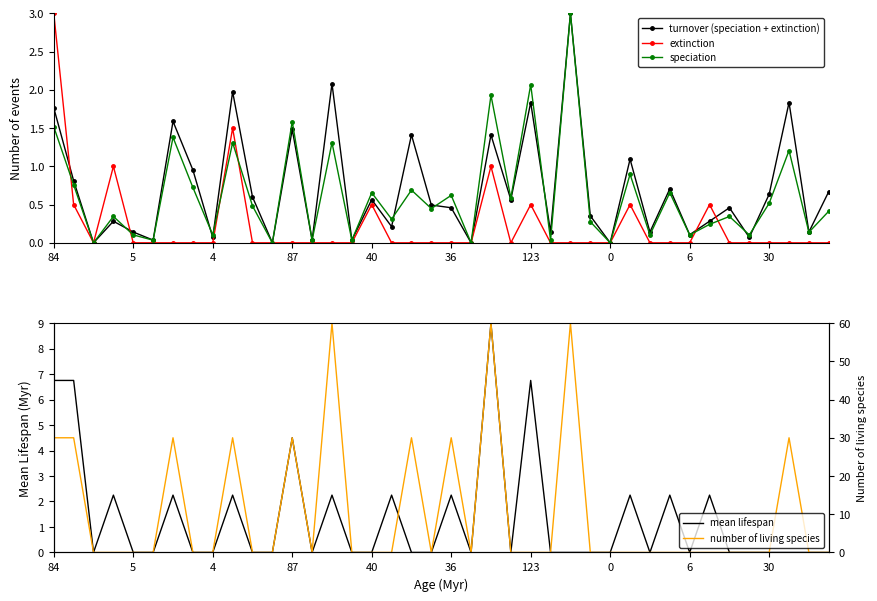

What is the maximum value for turnover (speciation + extinction)?

3.0